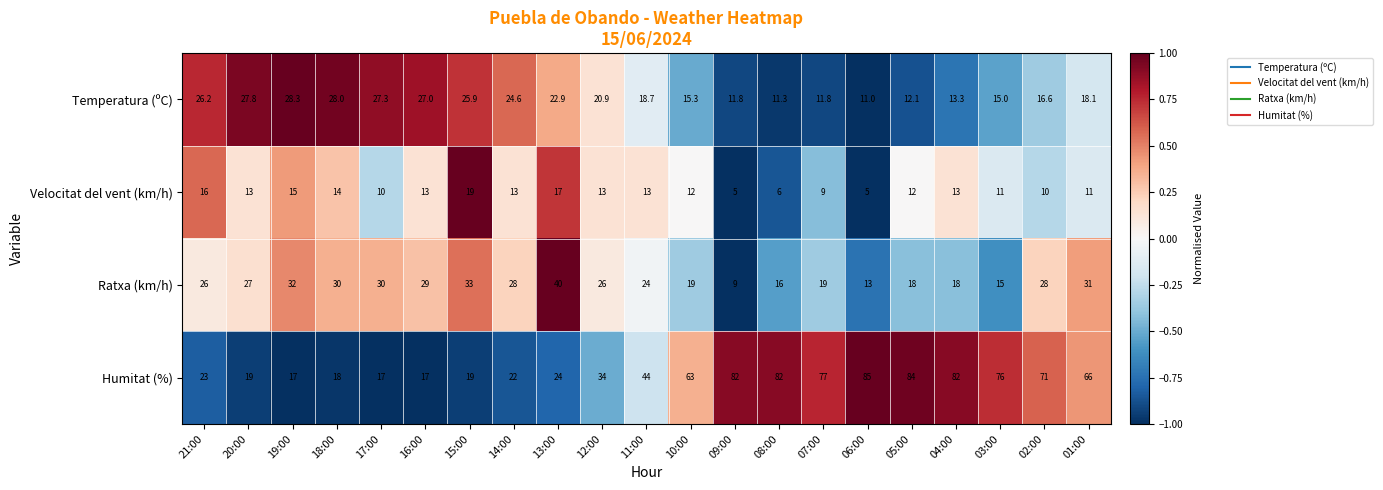

What is the total value across all series at 04:00?

126.3